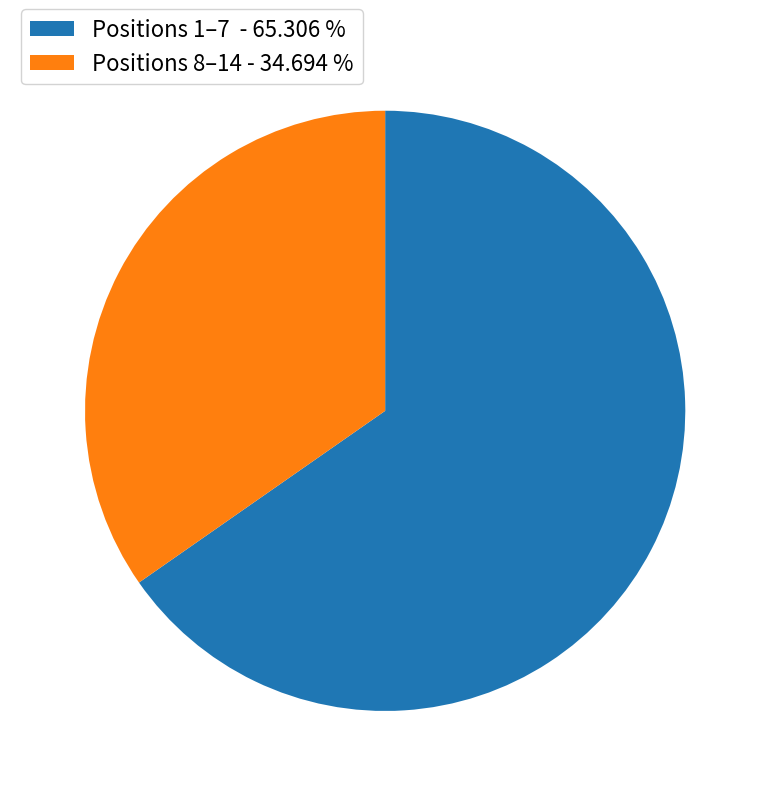

Rank the categories by value from lowest to highest.

Positions 8–14 - 34.694 %, Positions 1–7 - 65.306 %